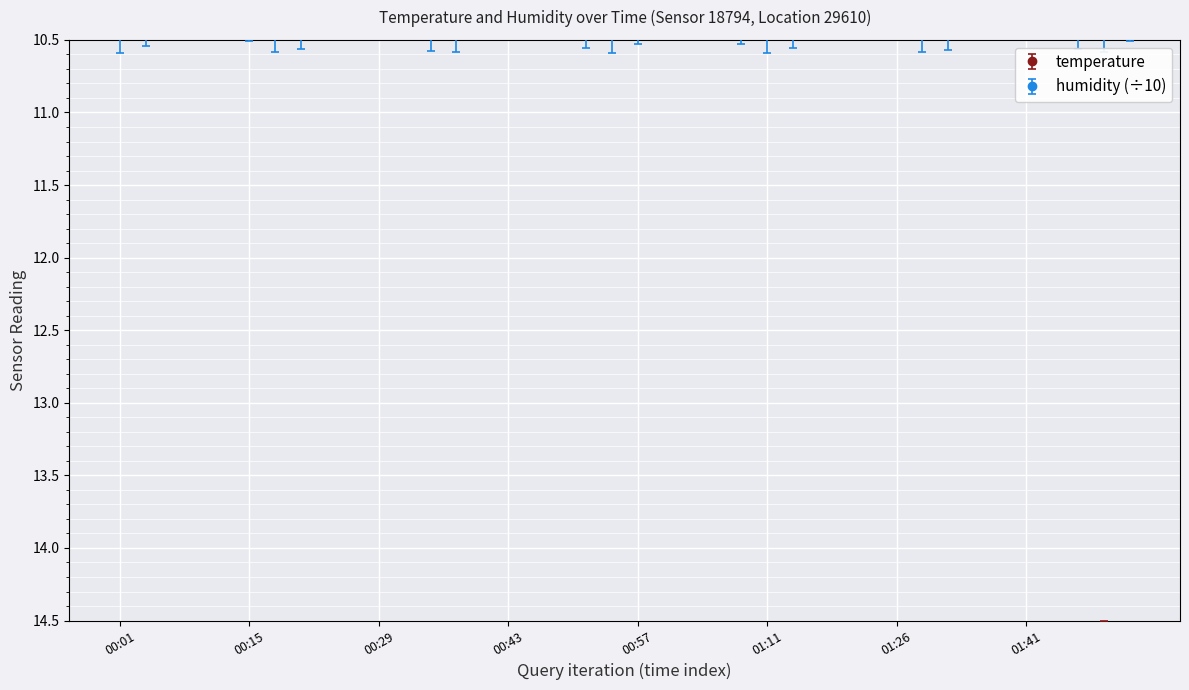

At which label is the value closest to 15?

01:49